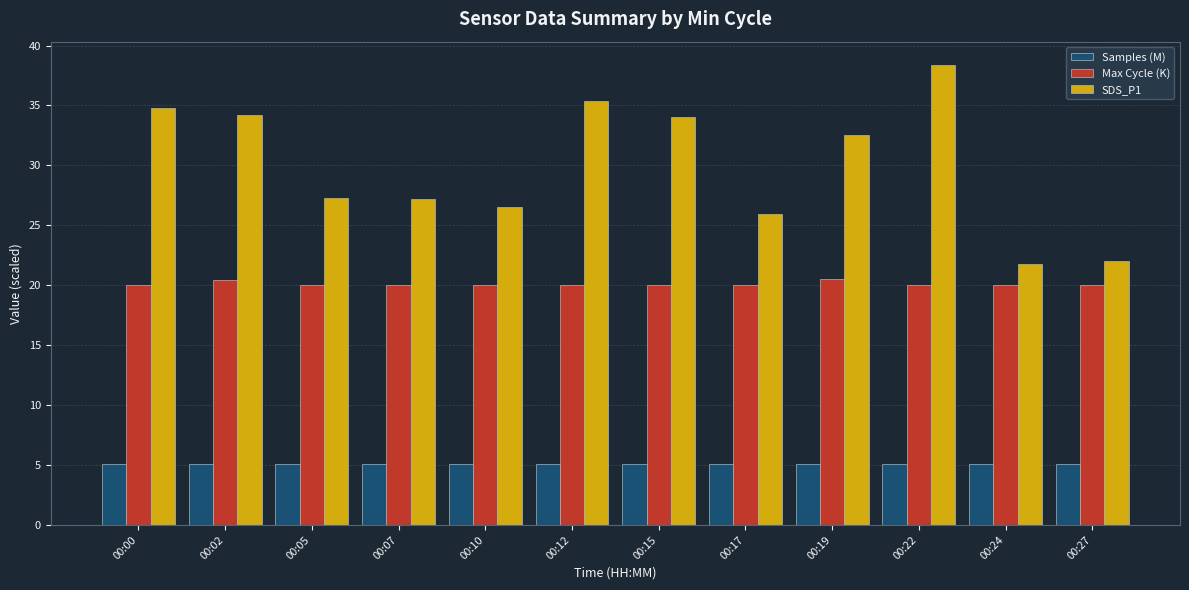

At which category is the sum across all series the highest?

00:22